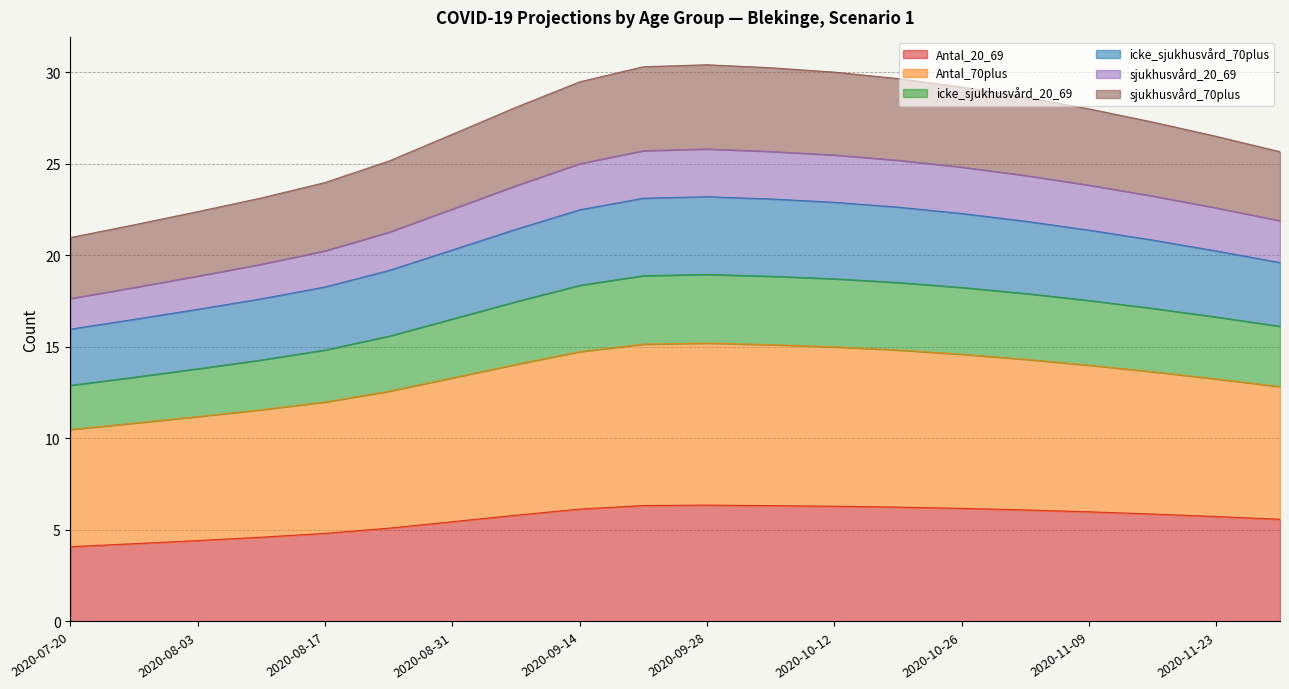

Does the chart have visible grid lines?

Yes